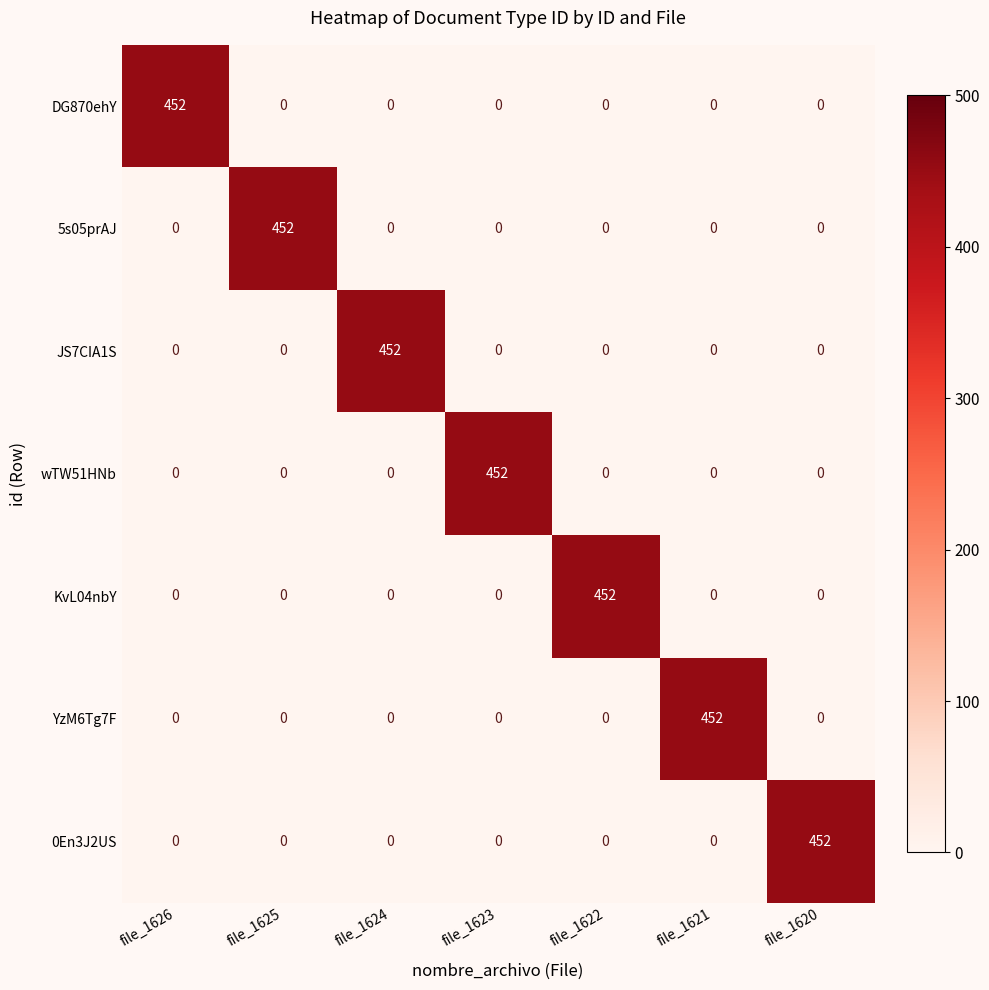

At which label does 0En3J2US reach its peak?

file_1620